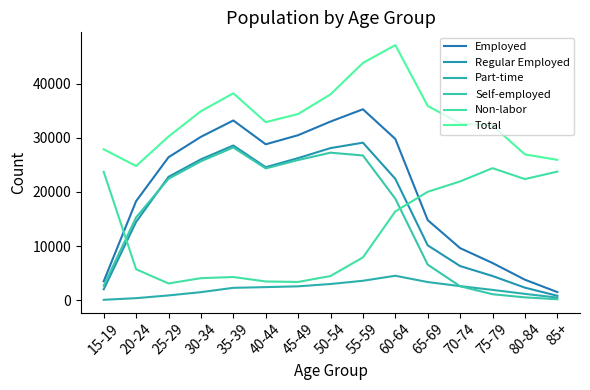

What position from the left is 75-79?

13